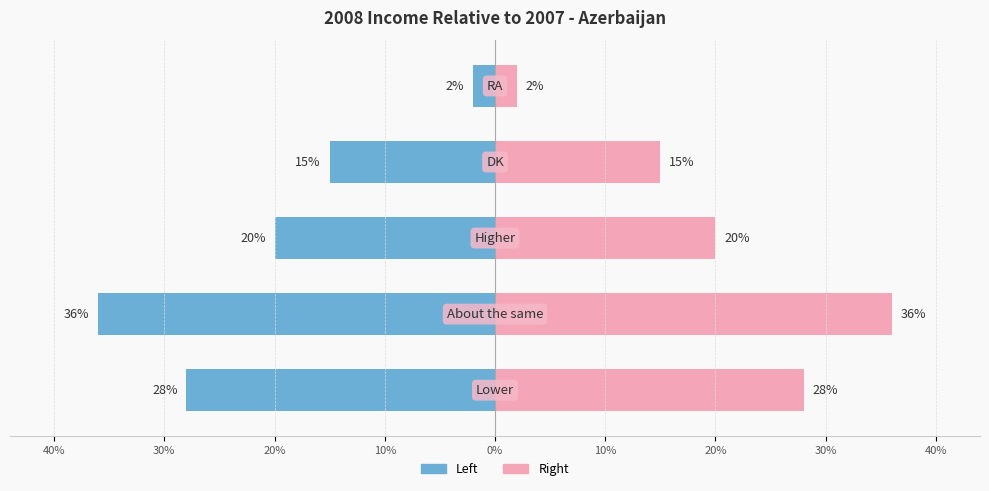

What is the sum of all Left (%) values?

-101